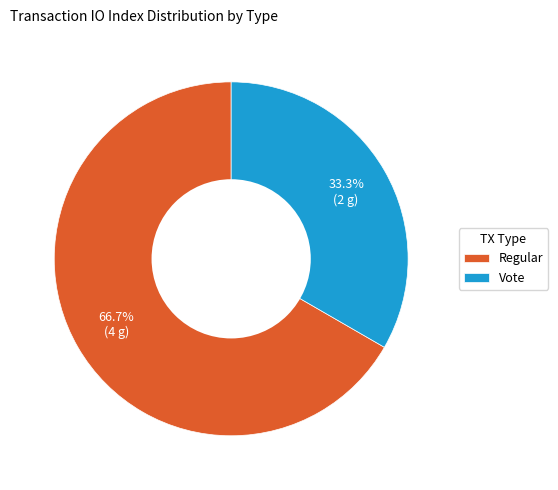

The Regular slice represents 79% of the pie. True or false?

False